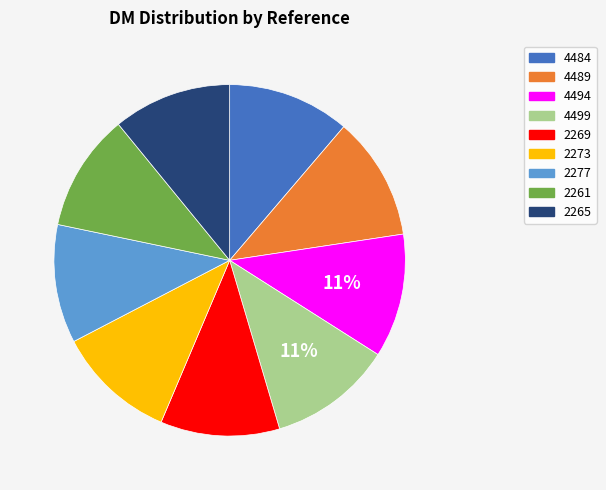

What is the ratio of the value at 2265 to the value at 4484?

1.0